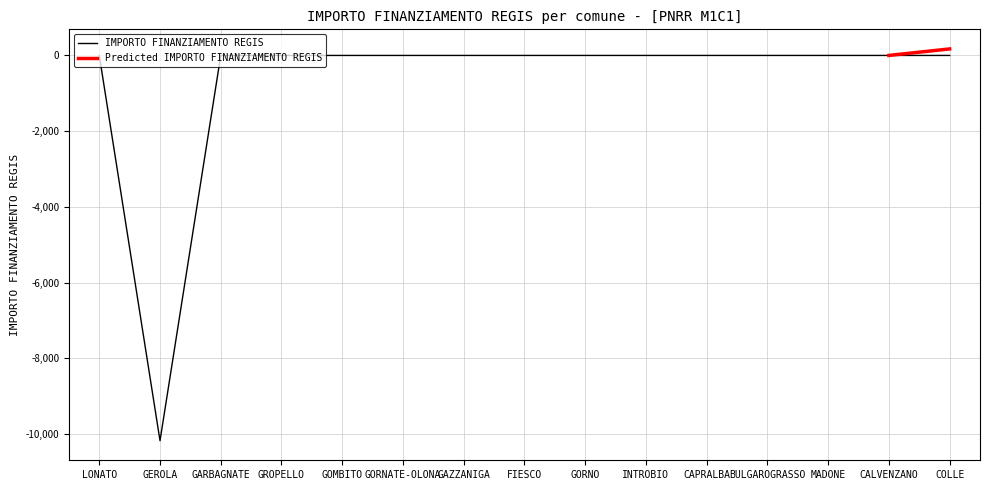

Is it true that Predicted IMPORTO FINANZIAMENTO REGIS equals 16649 at CAPRALBA?

False